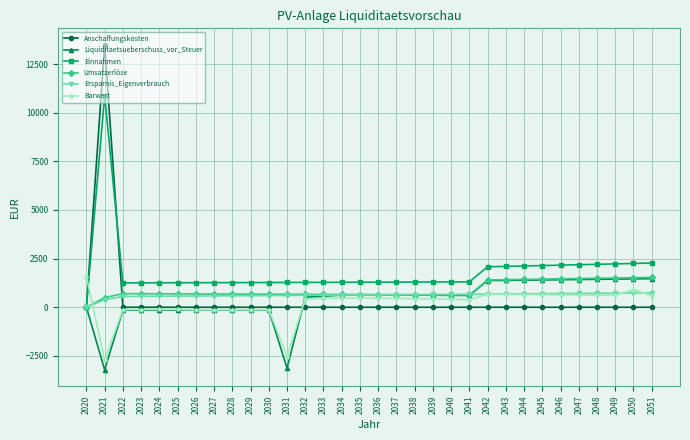

In Barwert, how many points are higher than both neighbors (excluding endpoints)?

5